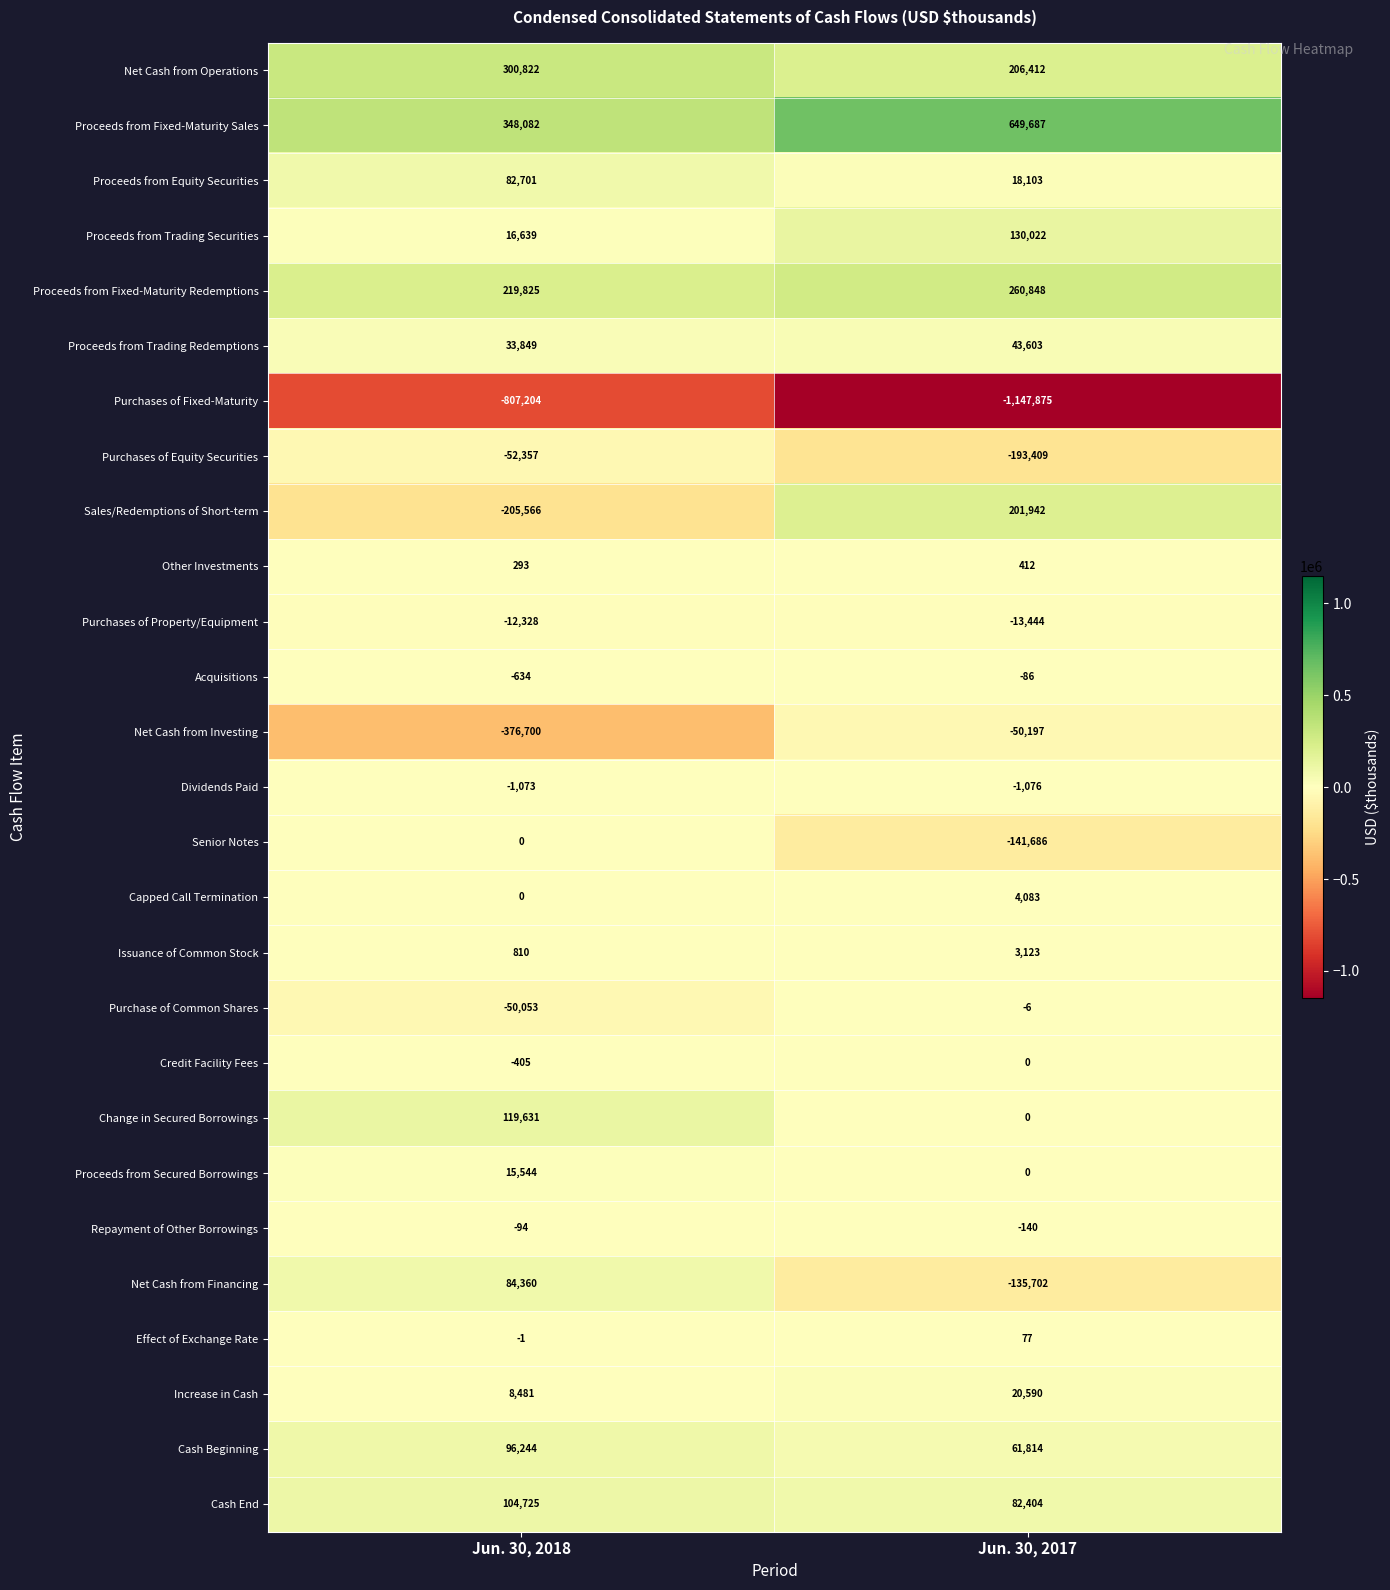

The Purchases of Property/Equipment series shows -12328 at Jun. 30, 2018. True or false?

True